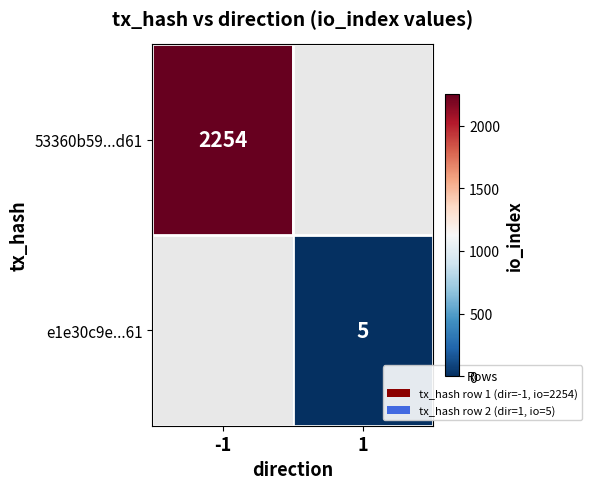

The value of 53360b59...d61 at -1 is 916. True or false?

False